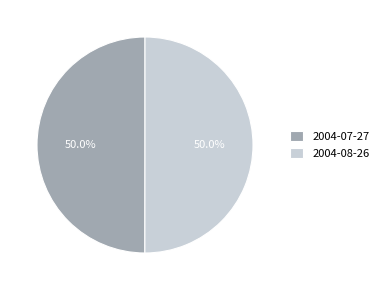

To the nearest percent, what portion does 2004-08-26 represent?

50%